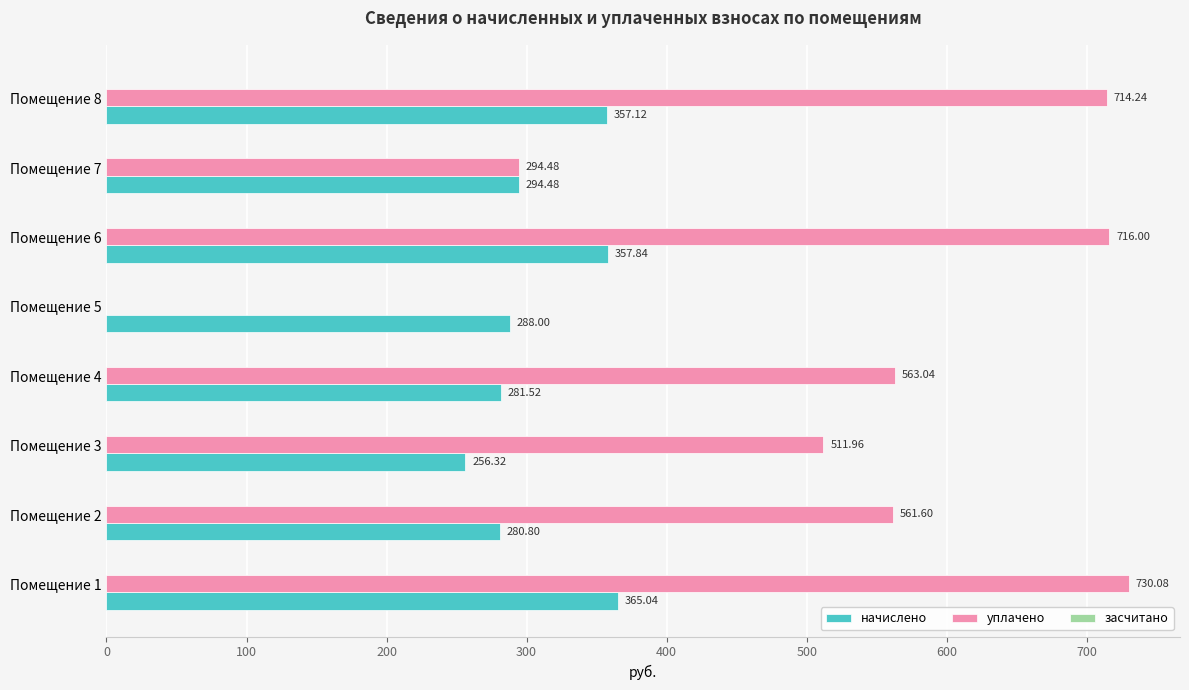

What is the highest value of the уплачено series?

730.1